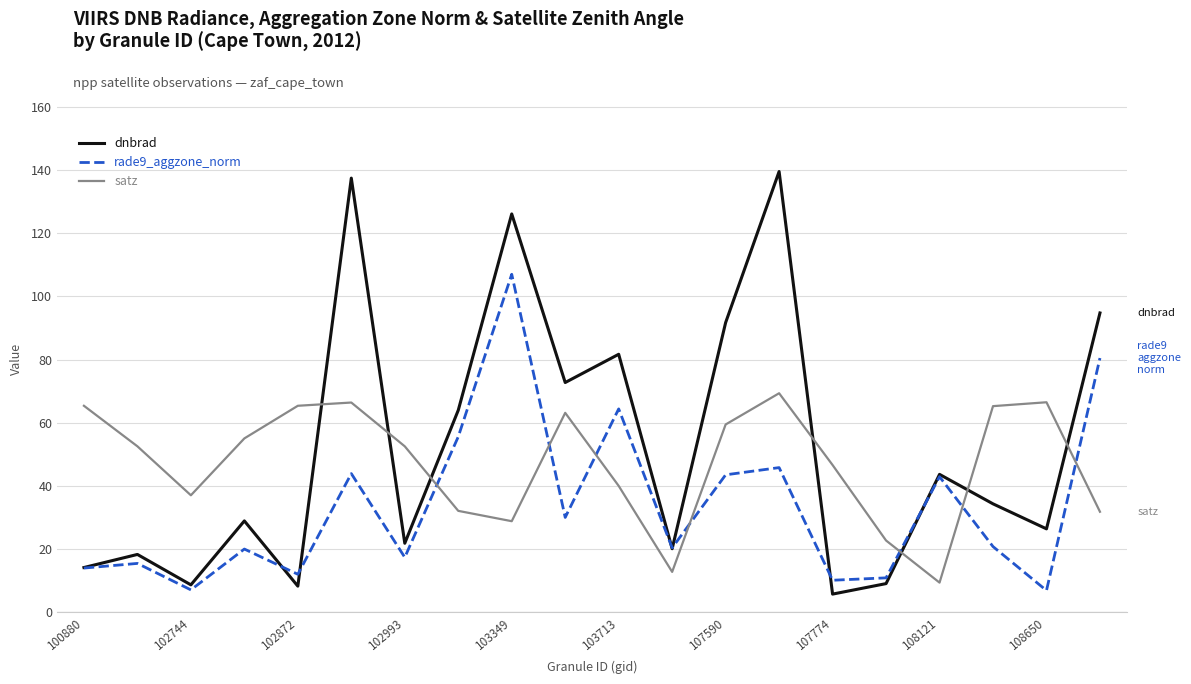

What is the lowest value of the satz series?

9.3